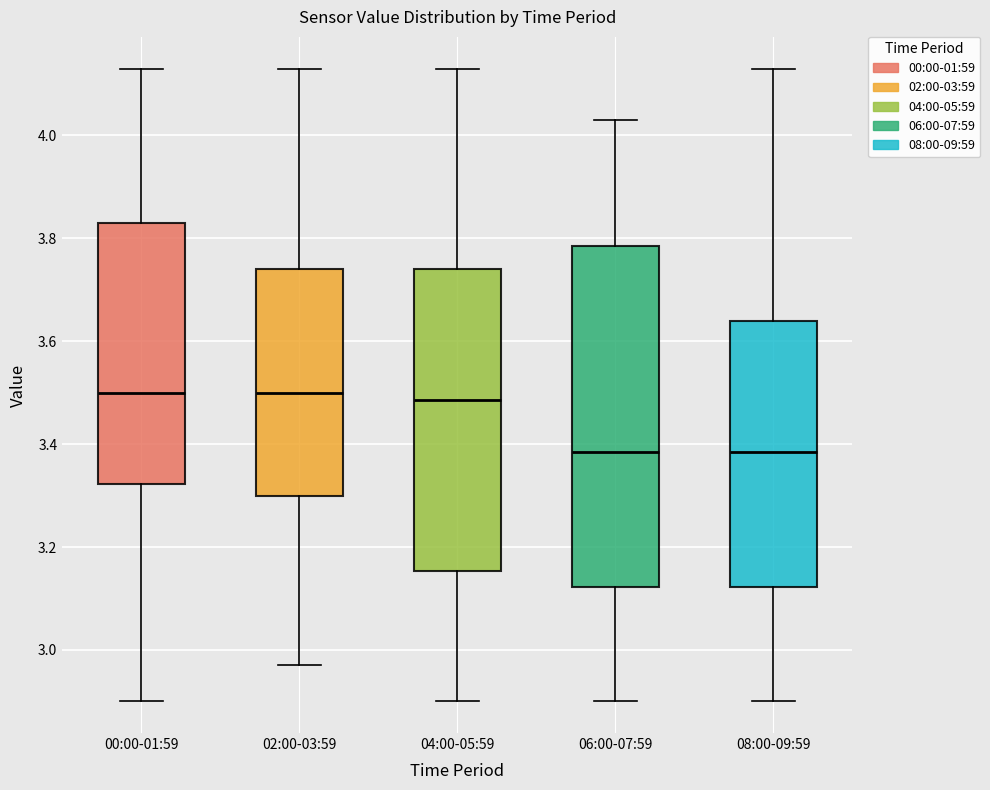

Reading left to right, read every box against the y-axis: the position of its median line, the range the box covers, and the ends of its whiskers. The values are not printed on the chart, so give them approximately, as read against the axis.

00:00-01:59: median 3.50, box 3.32 to 3.84, whiskers 2.90 to 4.14
02:00-03:59: median 3.50, box 3.30 to 3.74, whiskers 2.98 to 4.14
04:00-05:59: median 3.48, box 3.16 to 3.74, whiskers 2.90 to 4.14
06:00-07:59: median 3.38, box 3.12 to 3.78, whiskers 2.90 to 4.04
08:00-09:59: median 3.38, box 3.12 to 3.64, whiskers 2.90 to 4.14